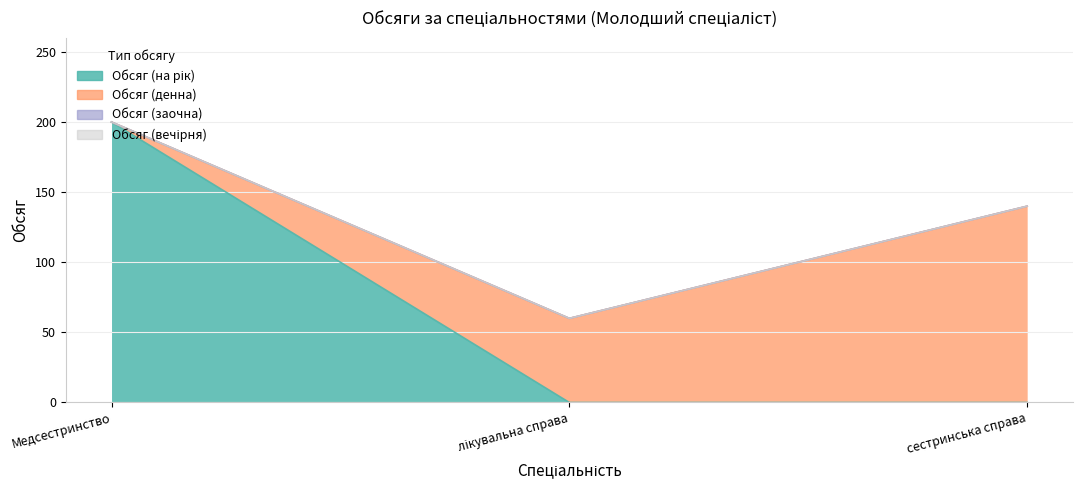

What is the spread (max minus min) of values at Медсестринство?

200